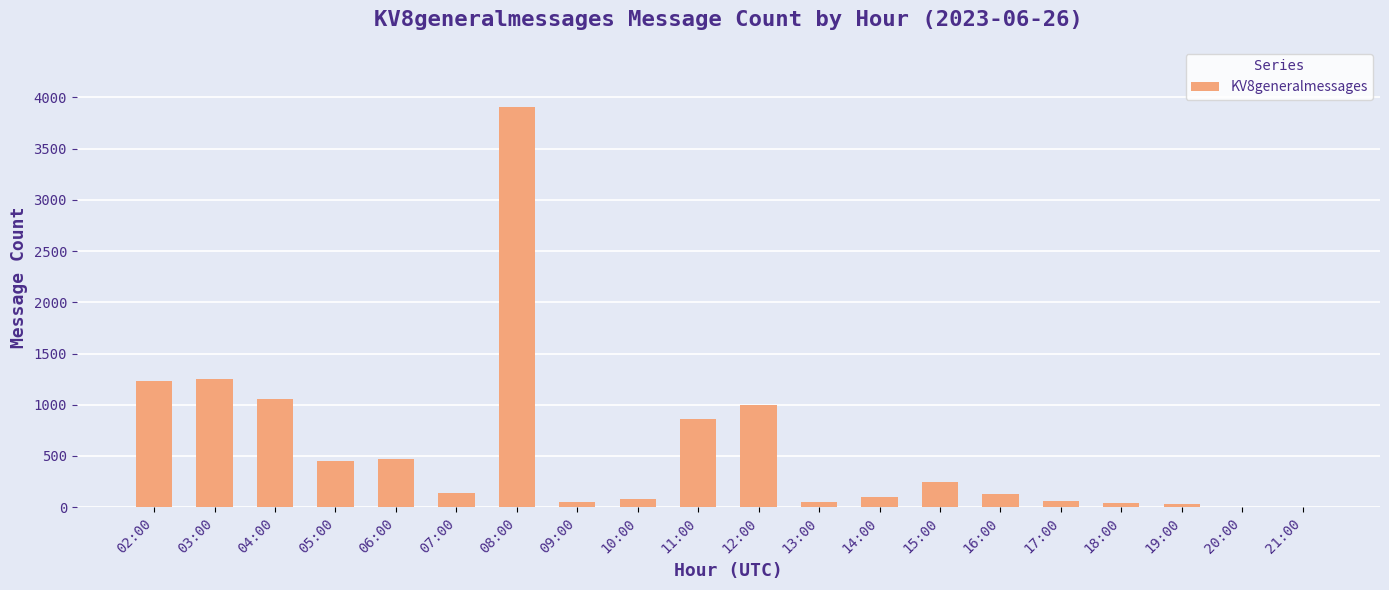

The value at 08:00 is 5839. True or false?

False